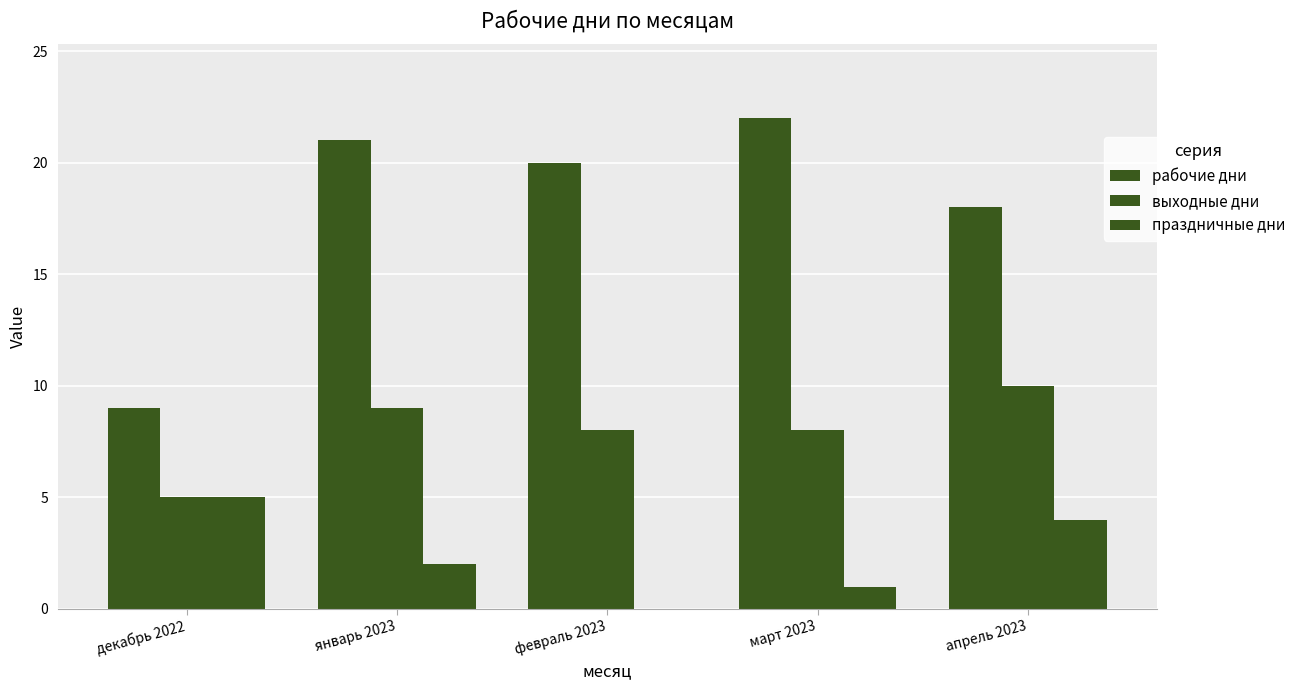

Between апрель 2023 and февраль 2023, which is larger?

февраль 2023